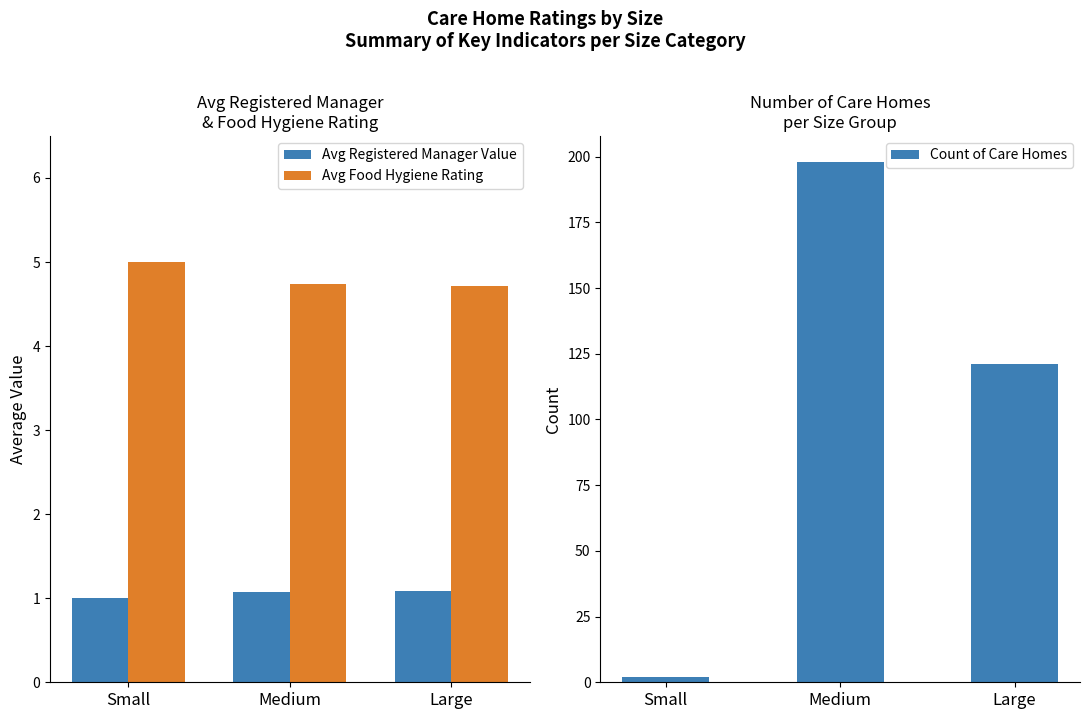

What is the approximate value of Count of Care Homes at Medium?

198